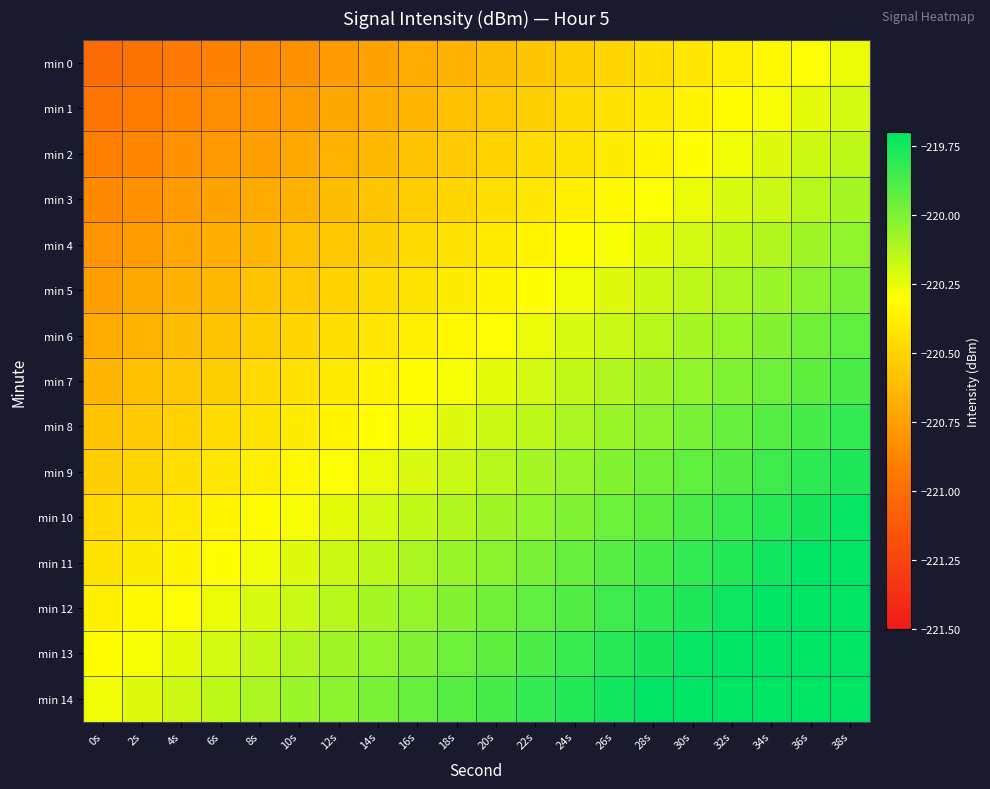

Which series has the largest total across all categories?

min 14